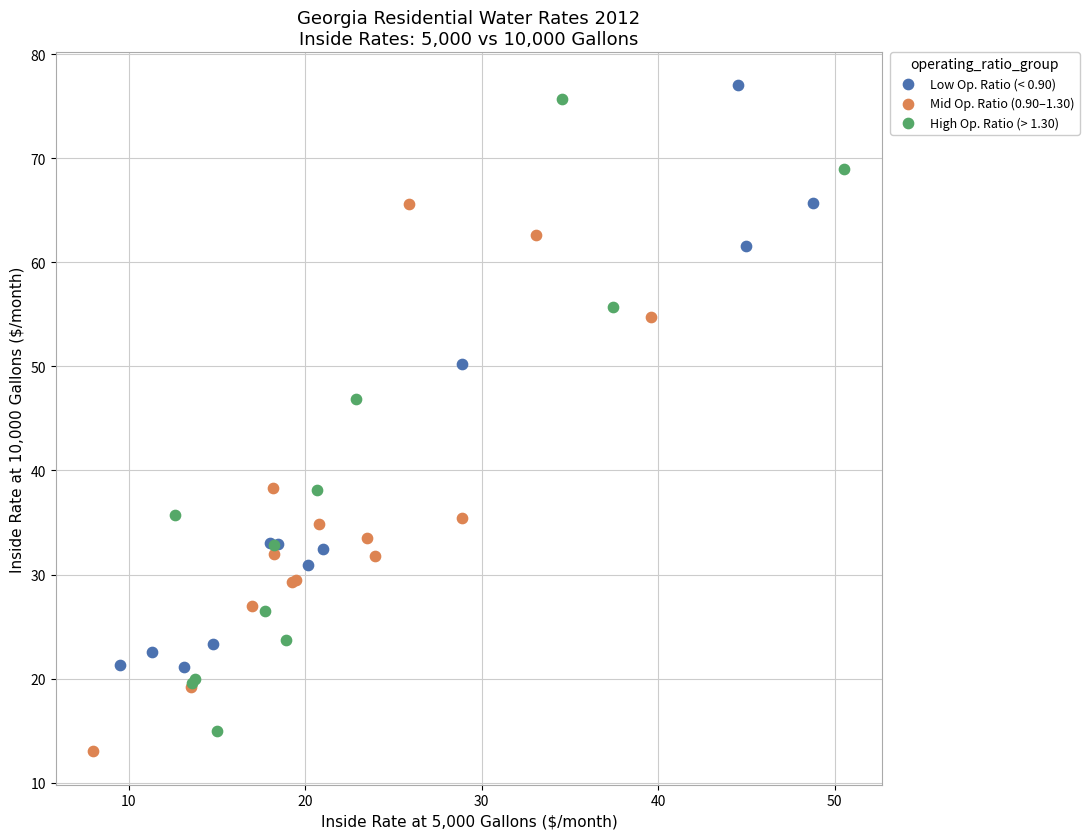

Which series reaches the maximum Y coordinate?

Low Op. Ratio (< 0.90)